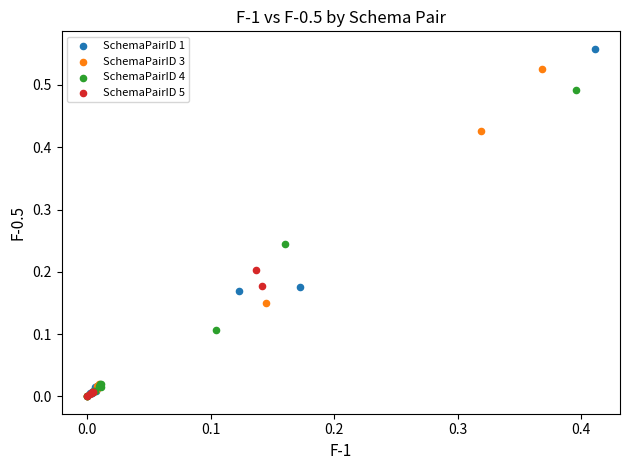

Which series has the widest spread of Y values?

SchemaPairID 1